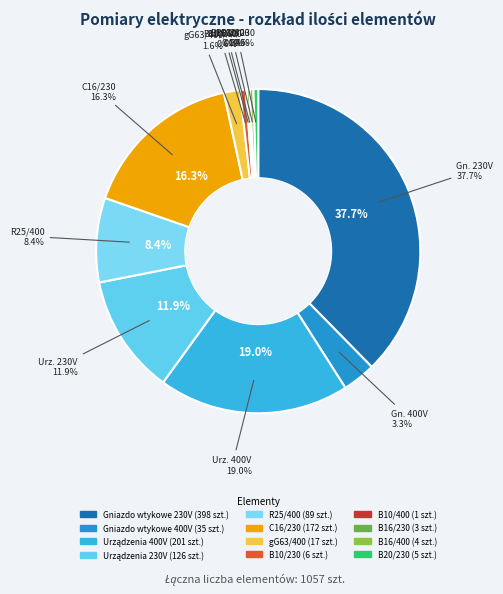

What is the change in value from Gniazdo wtykowe 230V to B10/230?

-392